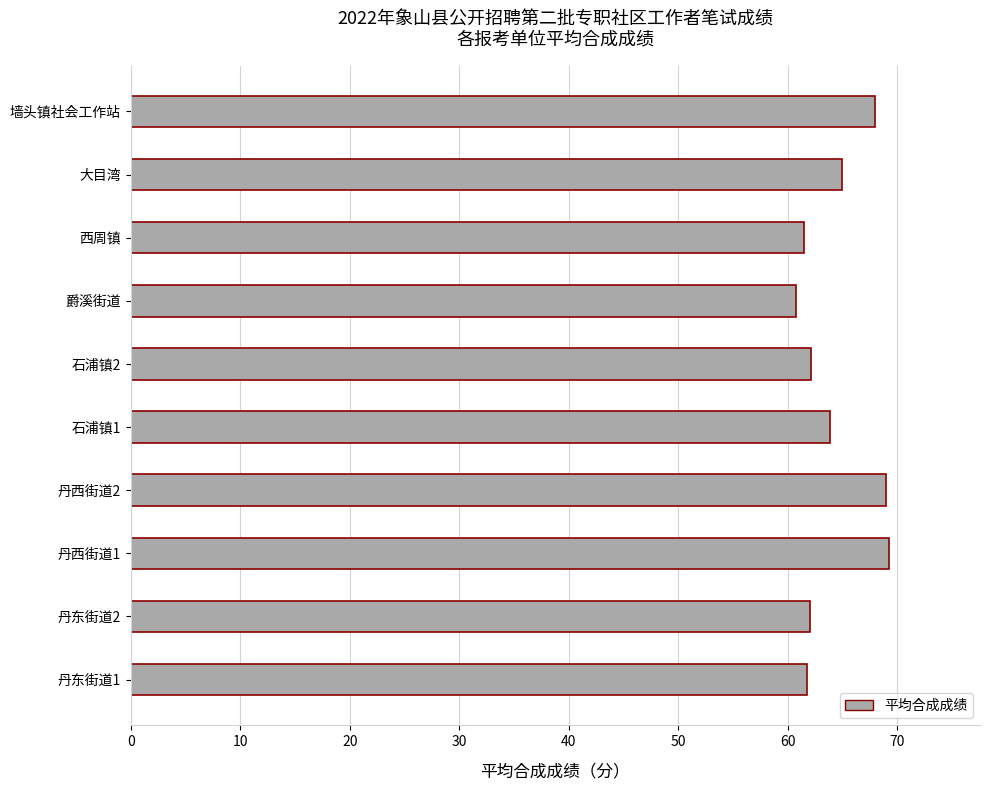

What is the difference between the maximum and minimum values?

8.5